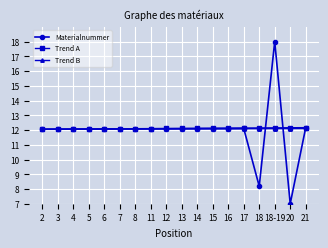

What is the total value across all series at 3?

36.2